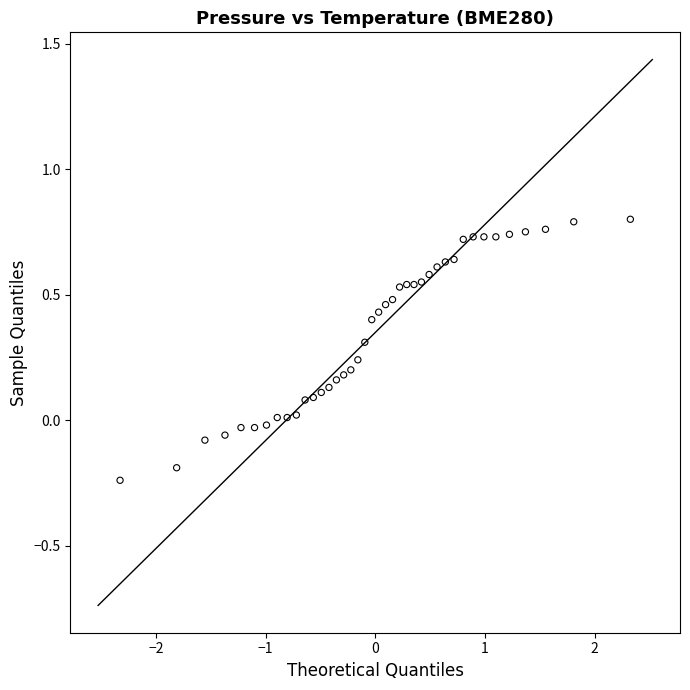

What is the range of X values (max minus min)?

4.7